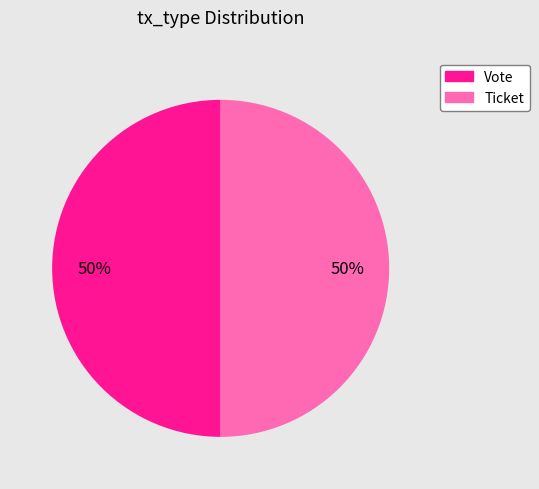

To the nearest percent, what is the difference between the Vote and Ticket slice percentages?

0%